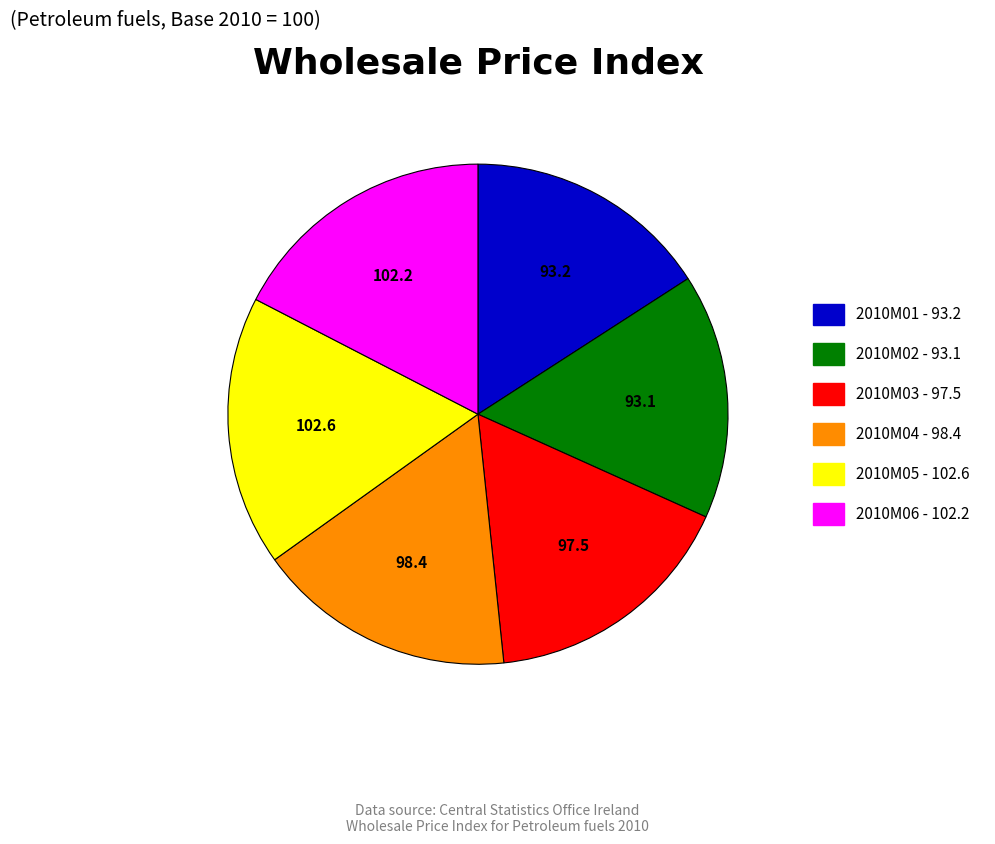

Count the number of slices in the pie.

6